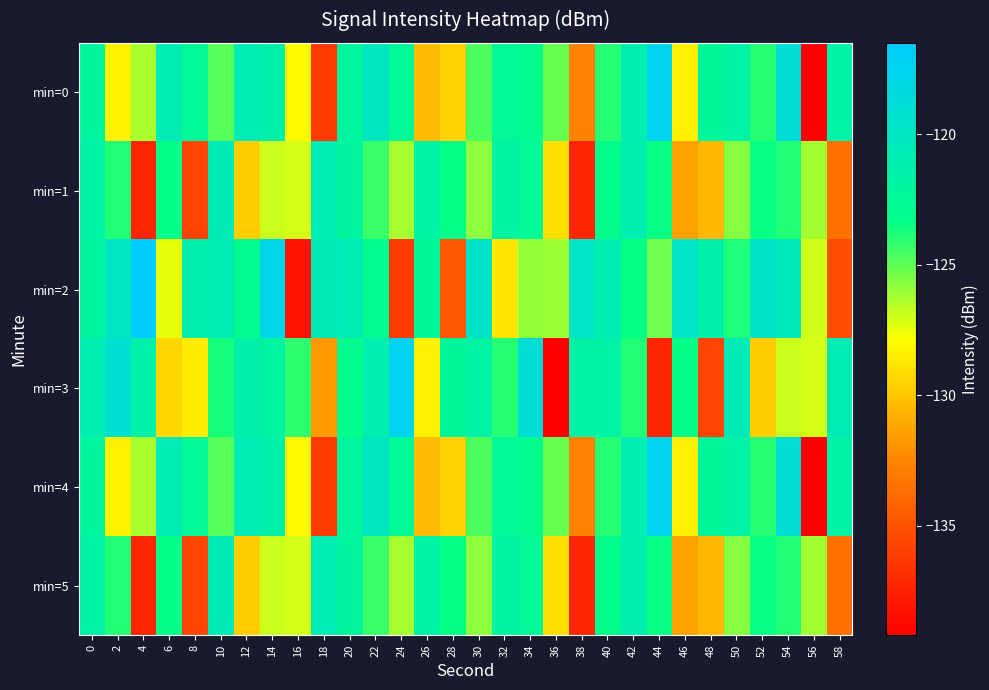

What is the spread (max minus min) of values at 0?

1.0